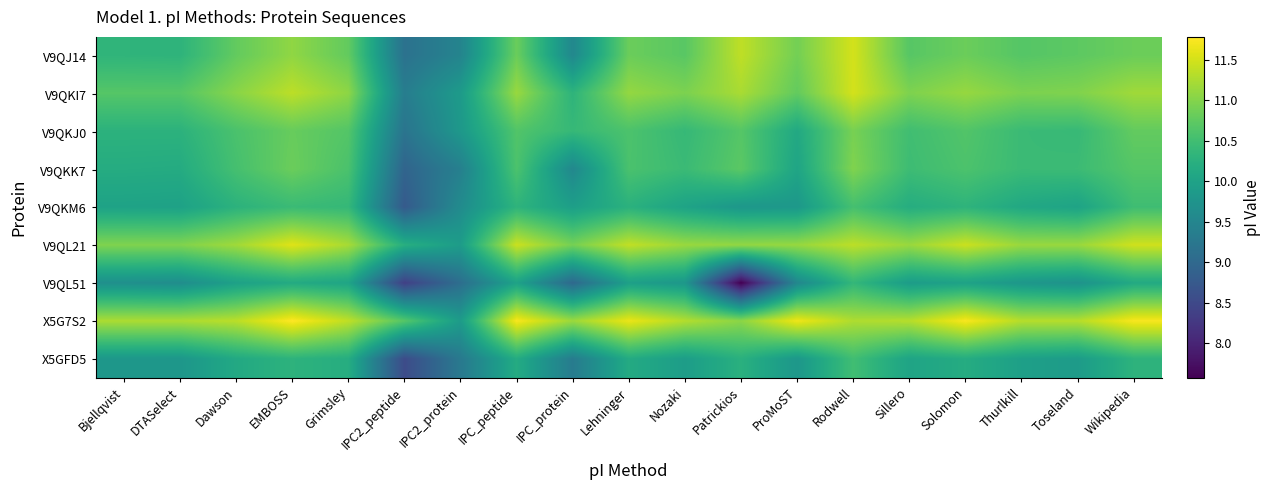

Between Patrickios and Grimsley, which is larger?

Patrickios